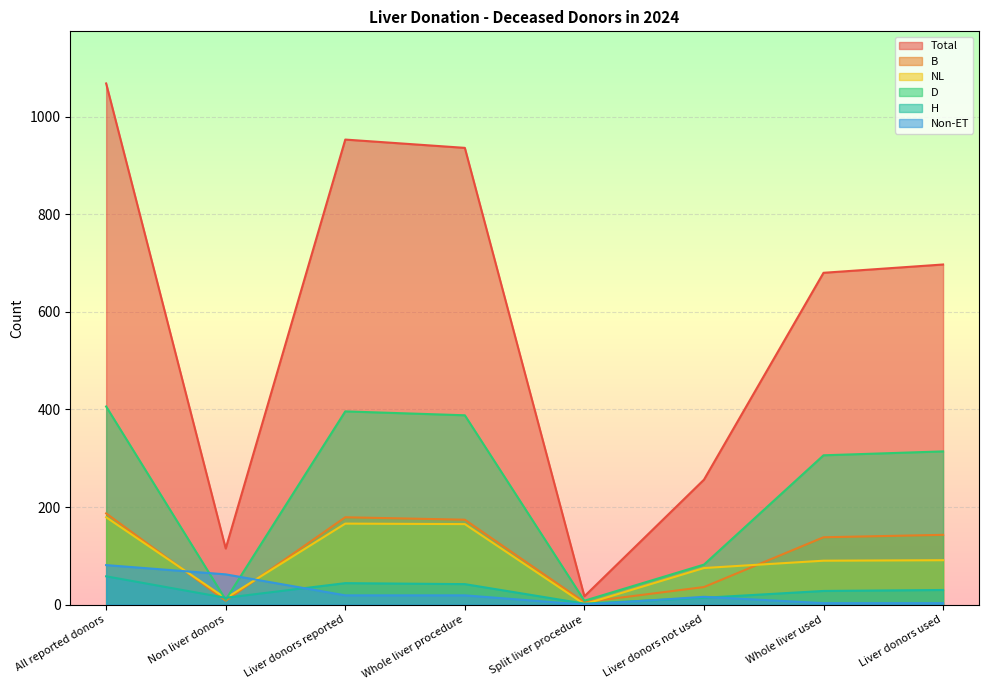

What is the difference between the NL values at All reported donors and Whole liver used?

89